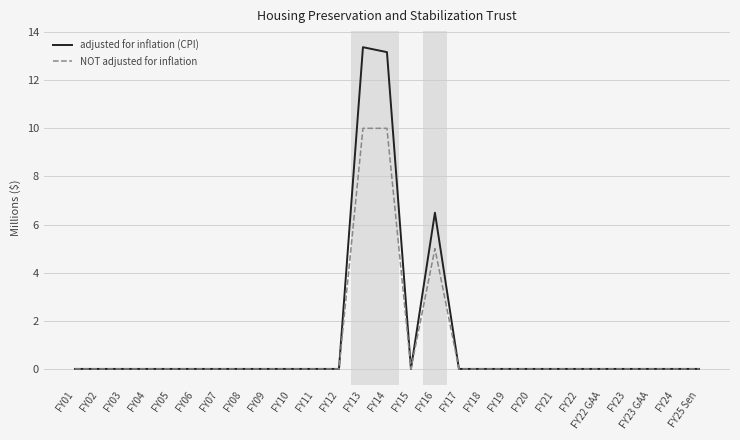

The adjusted for inflation (CPI) series shows 0.0 at FY23. True or false?

True